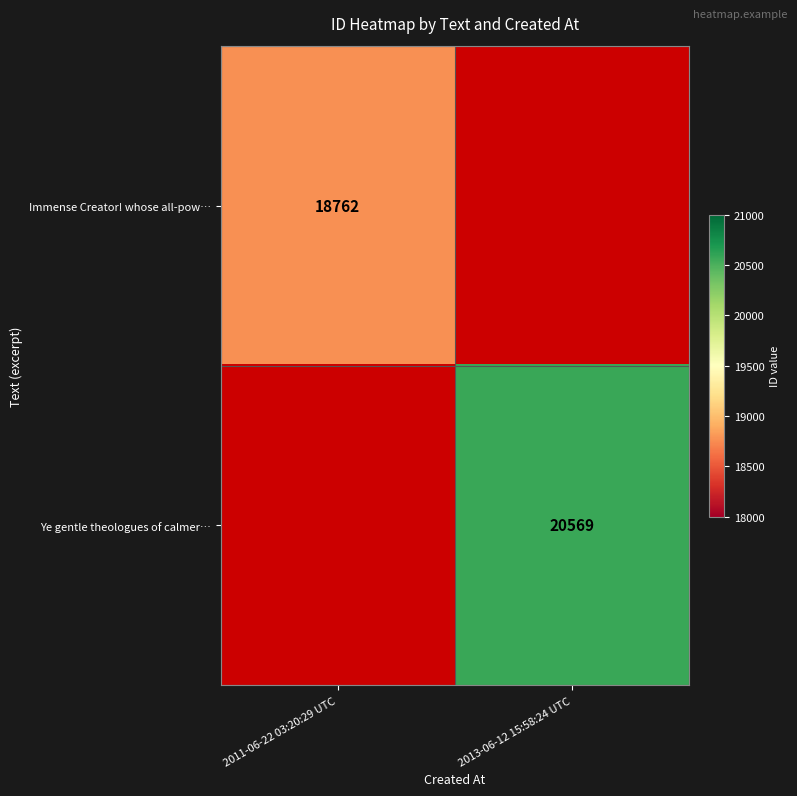

How many categories are shown in the chart?

2